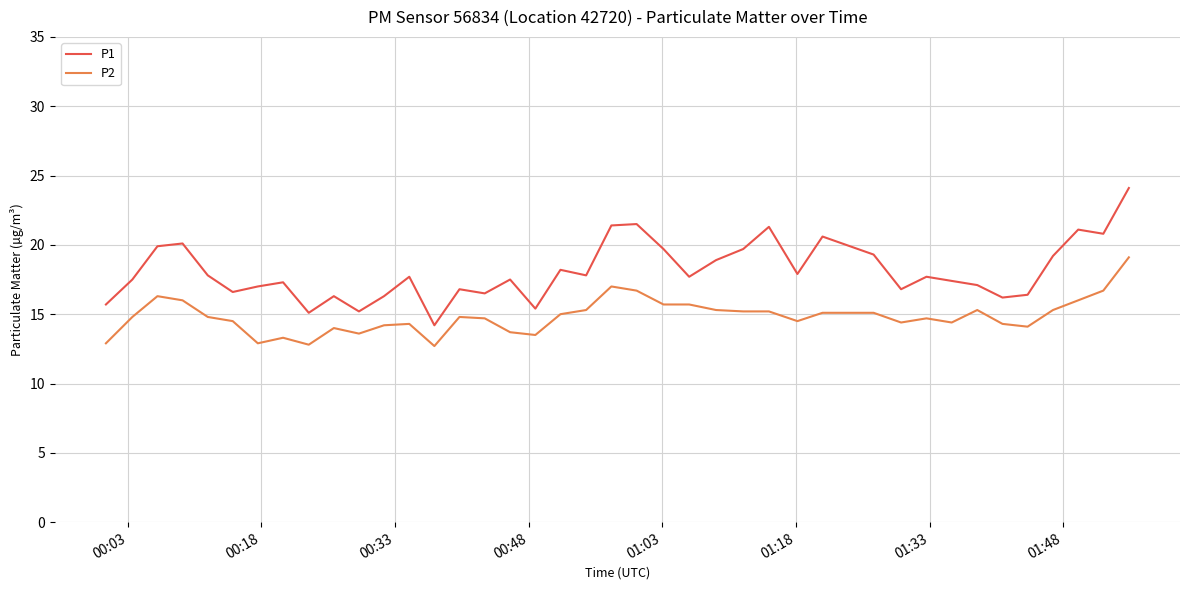

What is the difference between the maximum and minimum values in the P2 series?

6.4